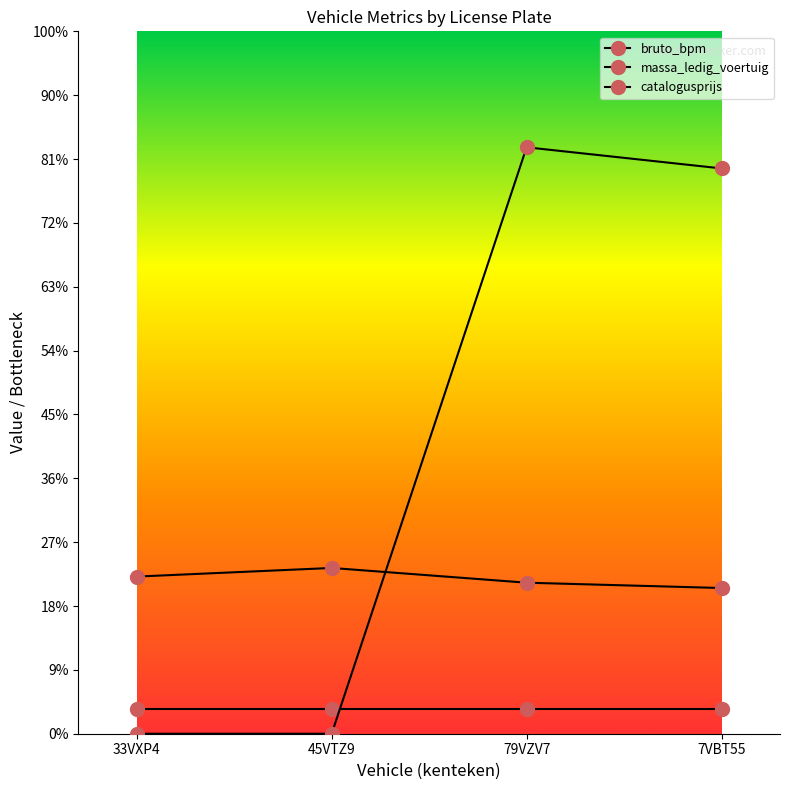

Does the chart have visible grid lines?

No